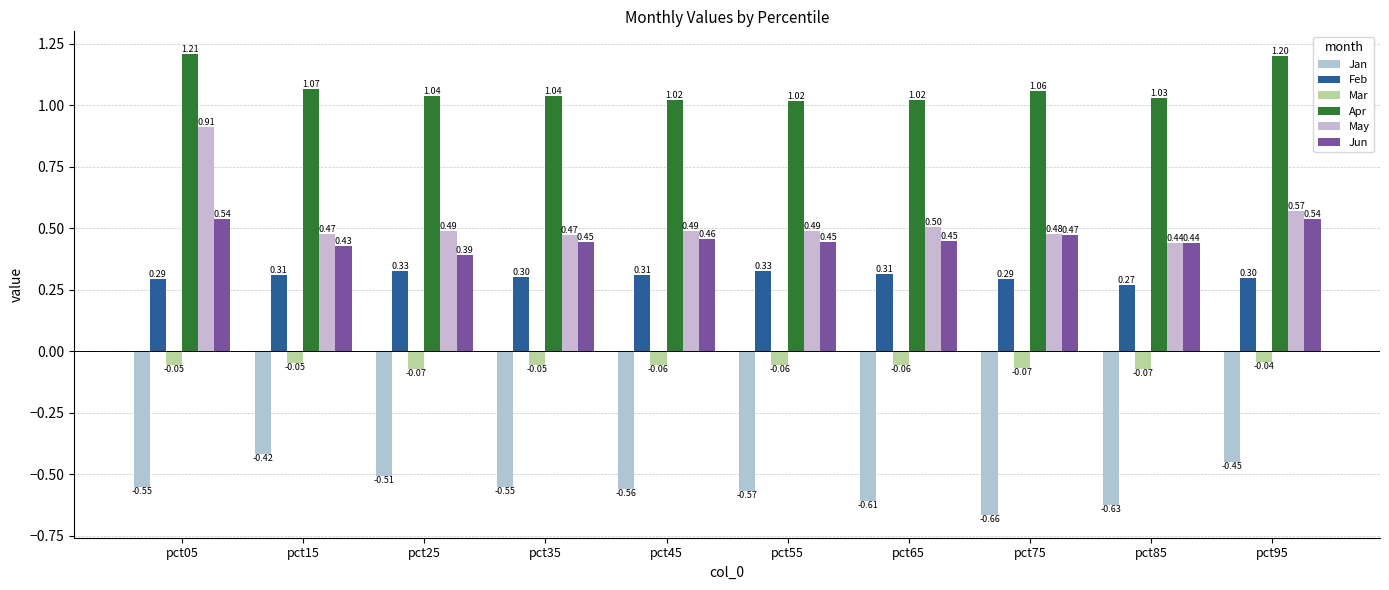

List the series in order of their peak value, highest first.

Apr, May, Jun, Feb, Mar, Jan